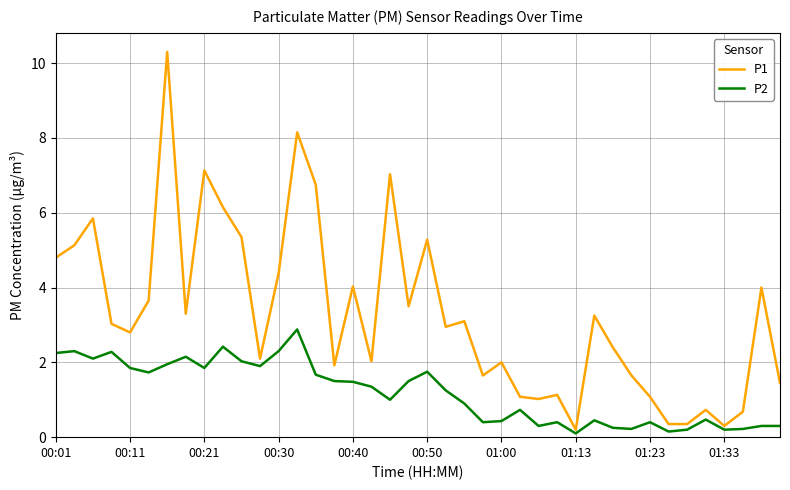

What is the lowest value of the P2 series?

0.1